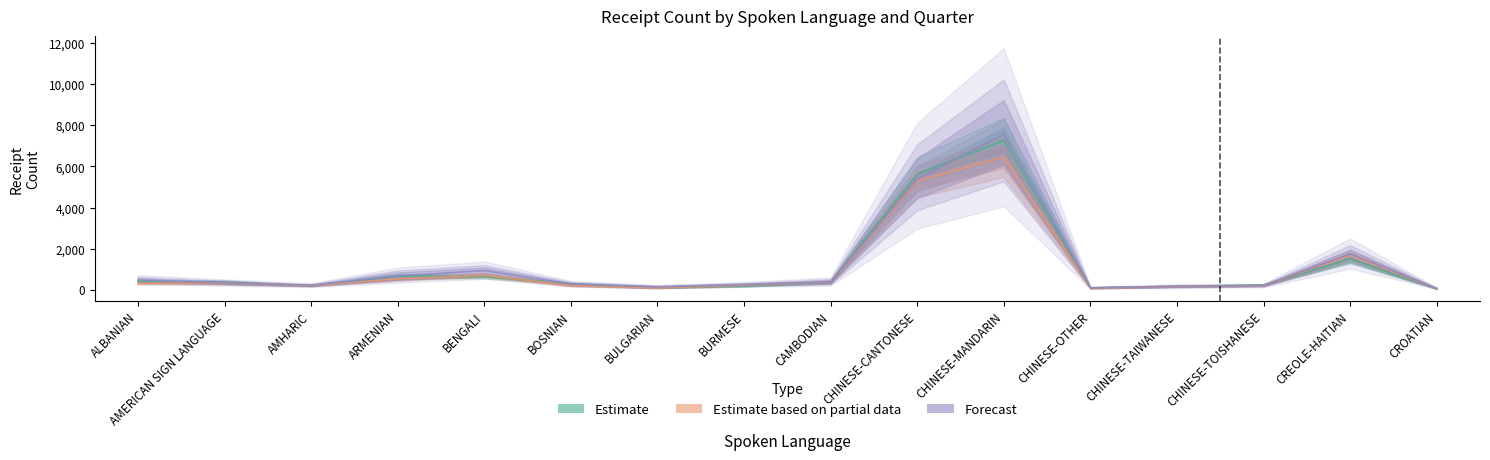

What is the sum of all Estimate values?

18199.7